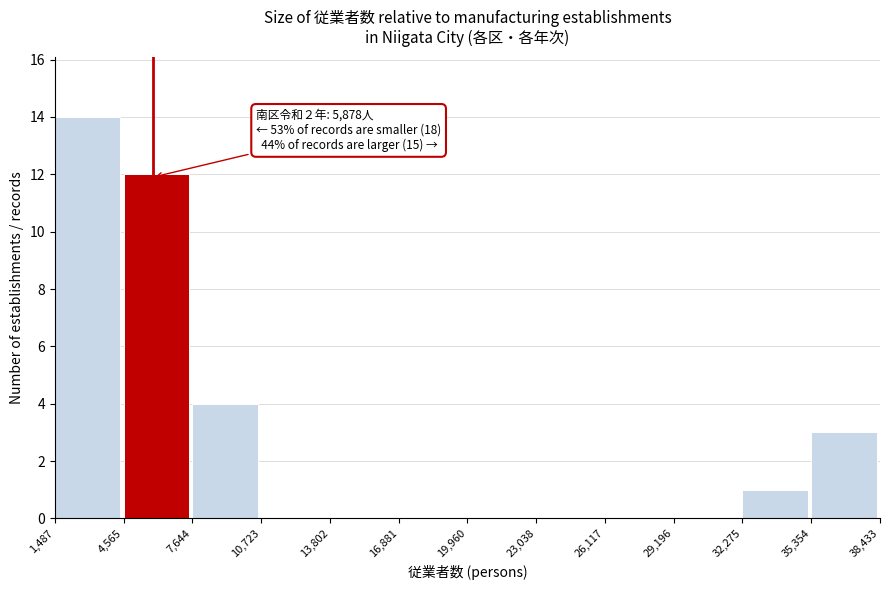

Over which range of the x-axis is the bar tallest?

1,487 to 4,565